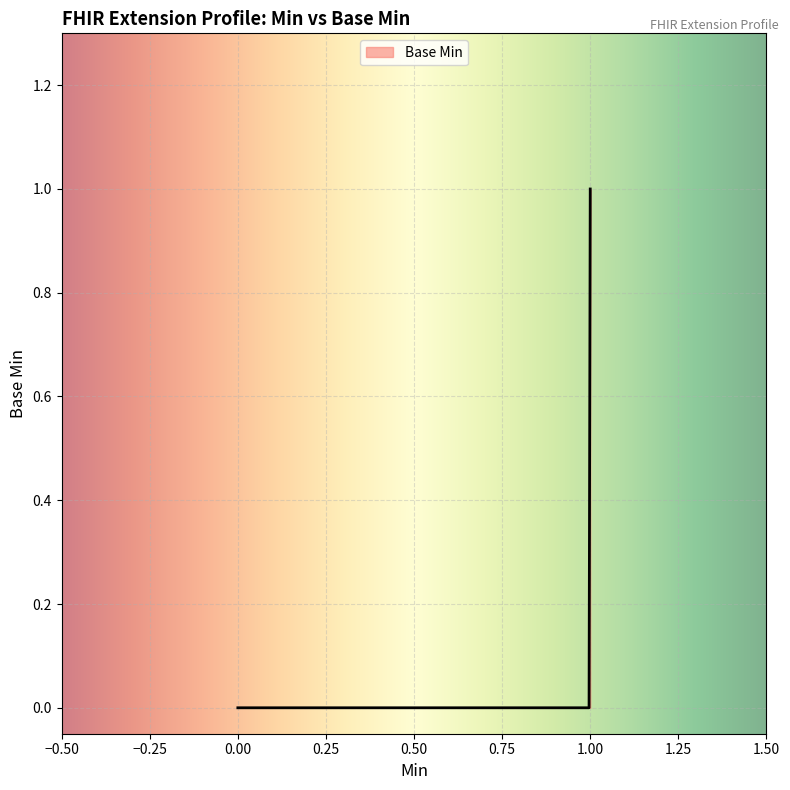

Is this an area chart (filled region under the line)?

Yes